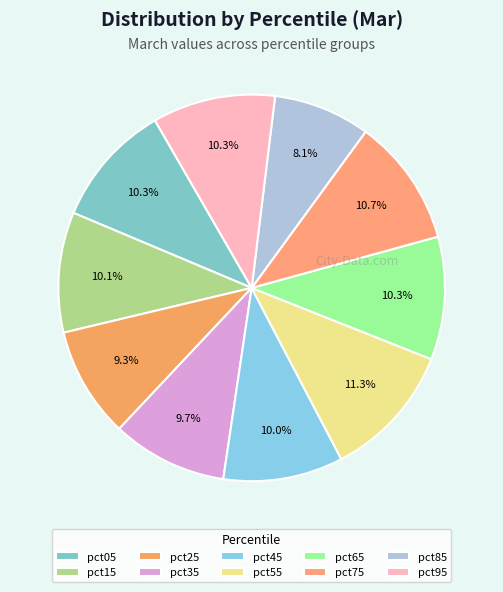

Combined, do pct65 and pct15 account for over 50%?

No